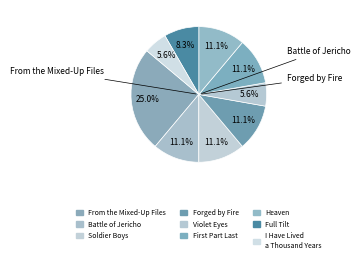

Count the number of slices in the pie.

9